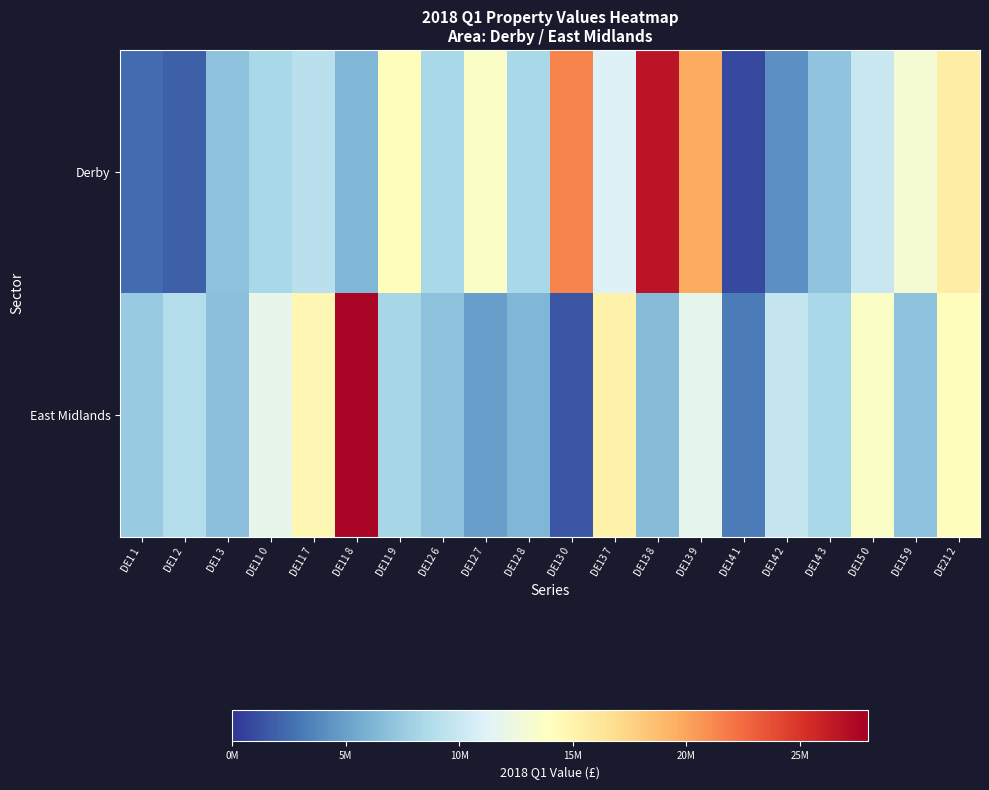

What is the minimum value shown in the chart?

966747.2